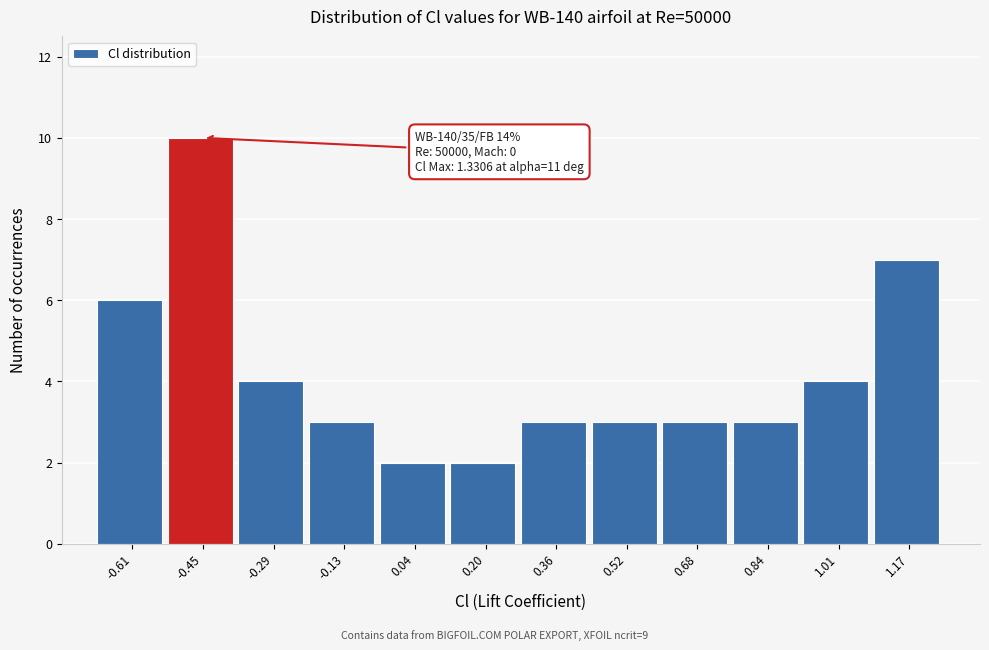

Reading left to right, list all the values displayed in this chart.

6	10	4	3	2	2	3	3	3	3	4	7